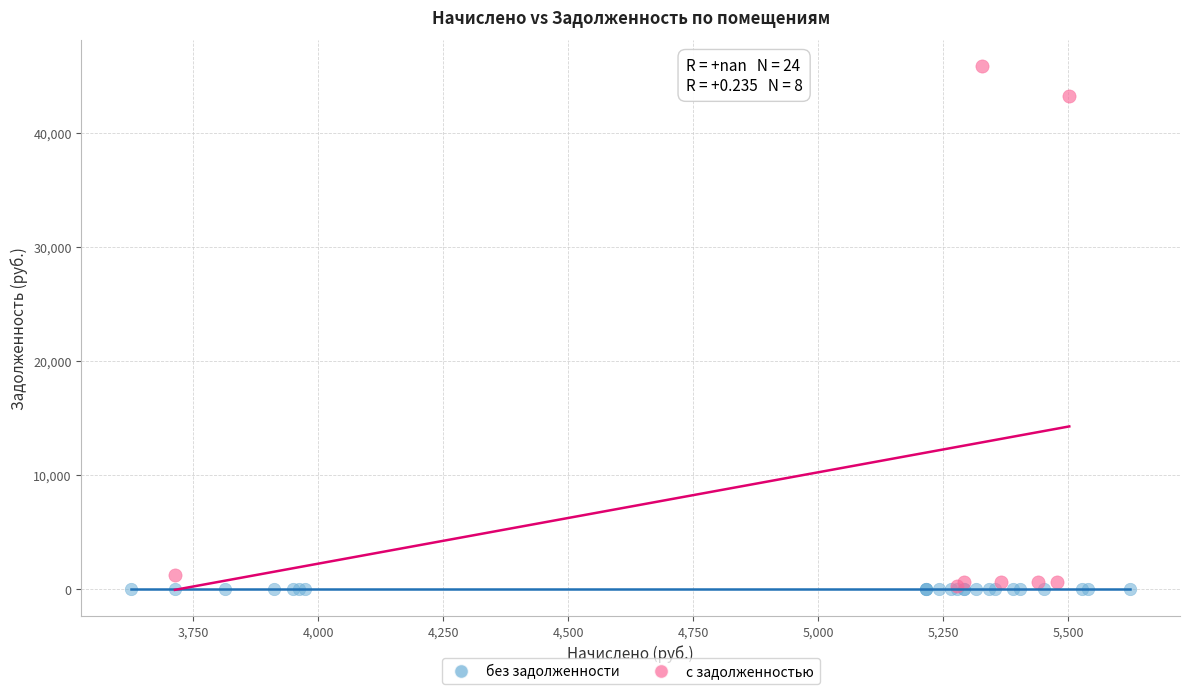

Which series contains the highest Y value?

с задолженностью